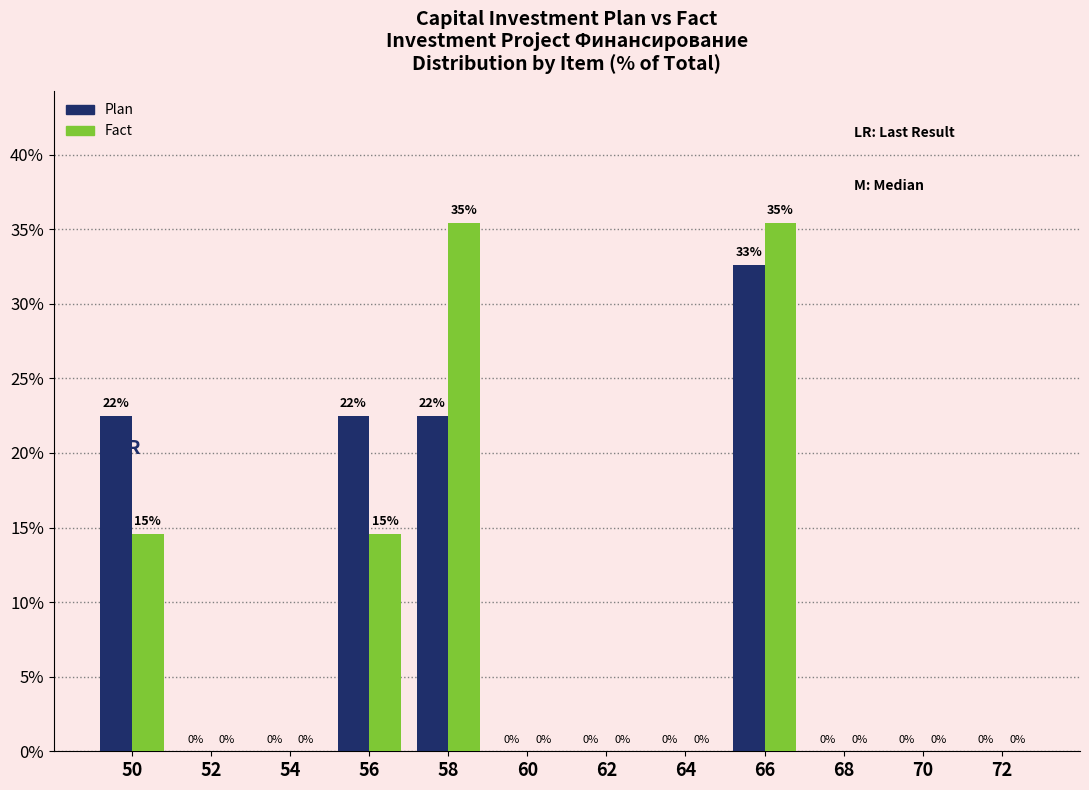

At which category is the sum across all series the highest?

66